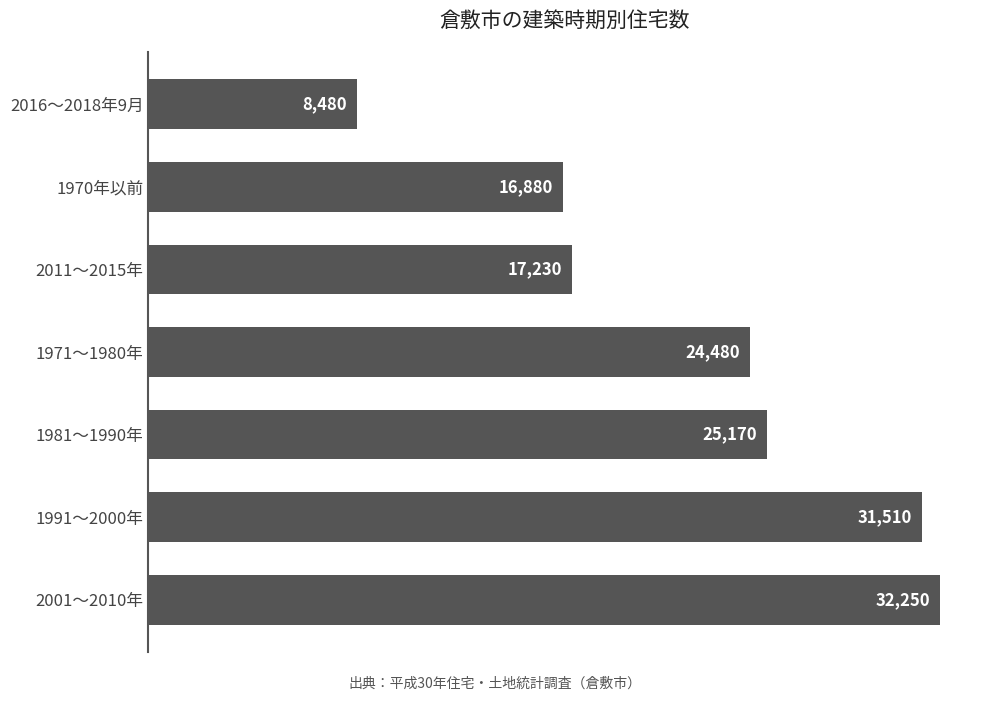

Reading top to bottom, extract all data points from this chart.

8480	16880	17230	24480	25170	31510	32250